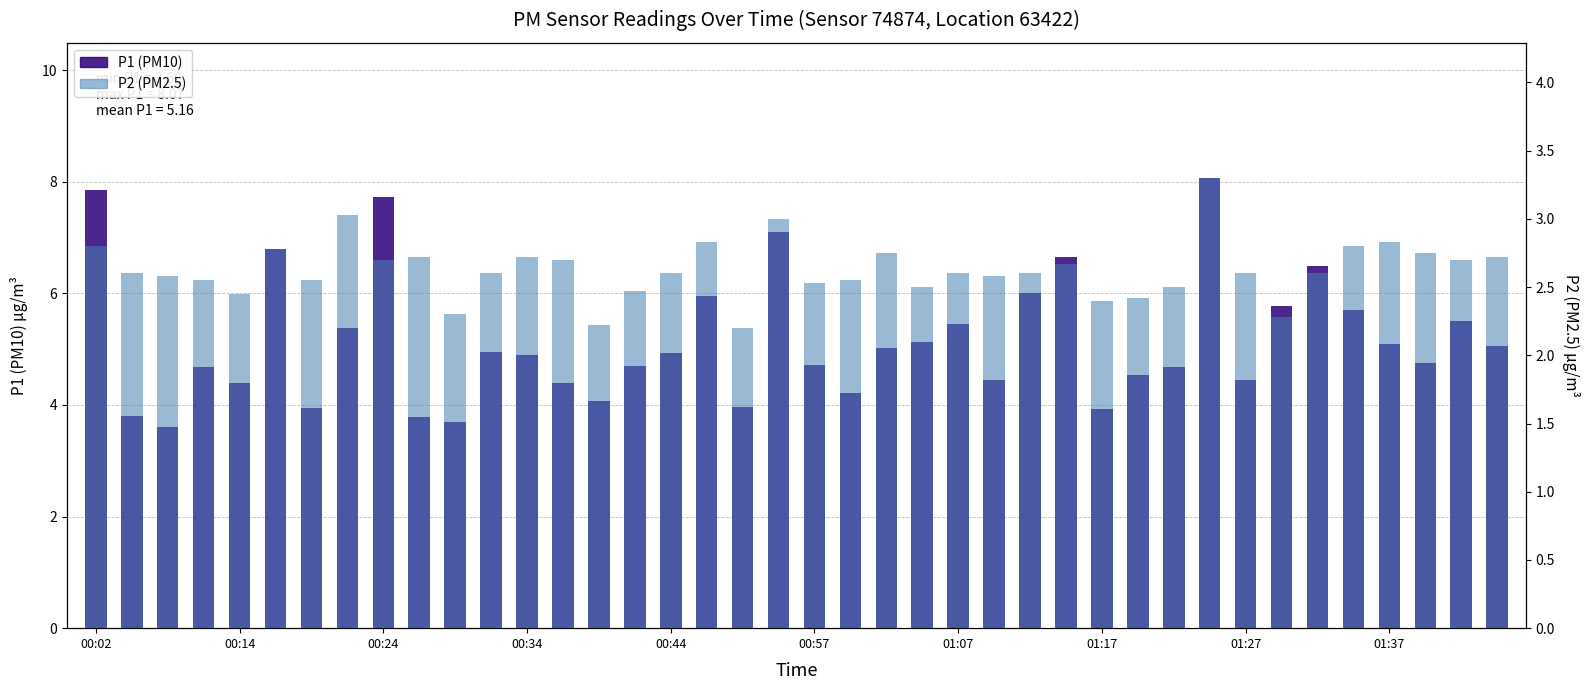

At which category is the sum across all series the highest?

31